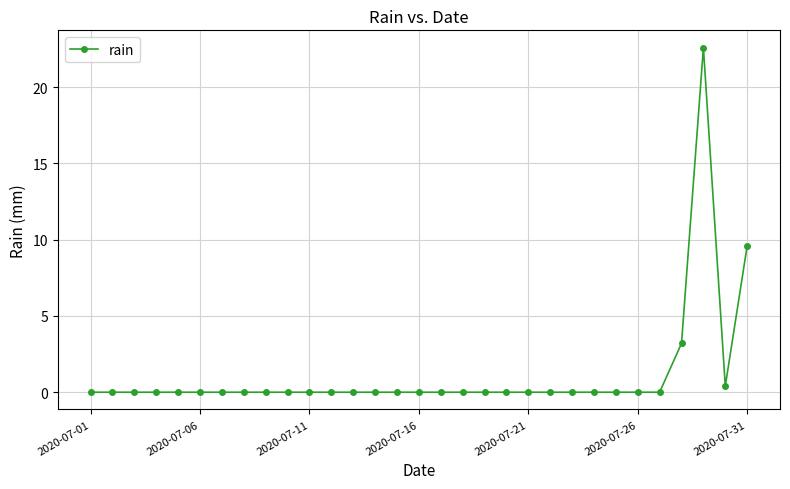

What is the difference between the maximum and minimum values?

22.6